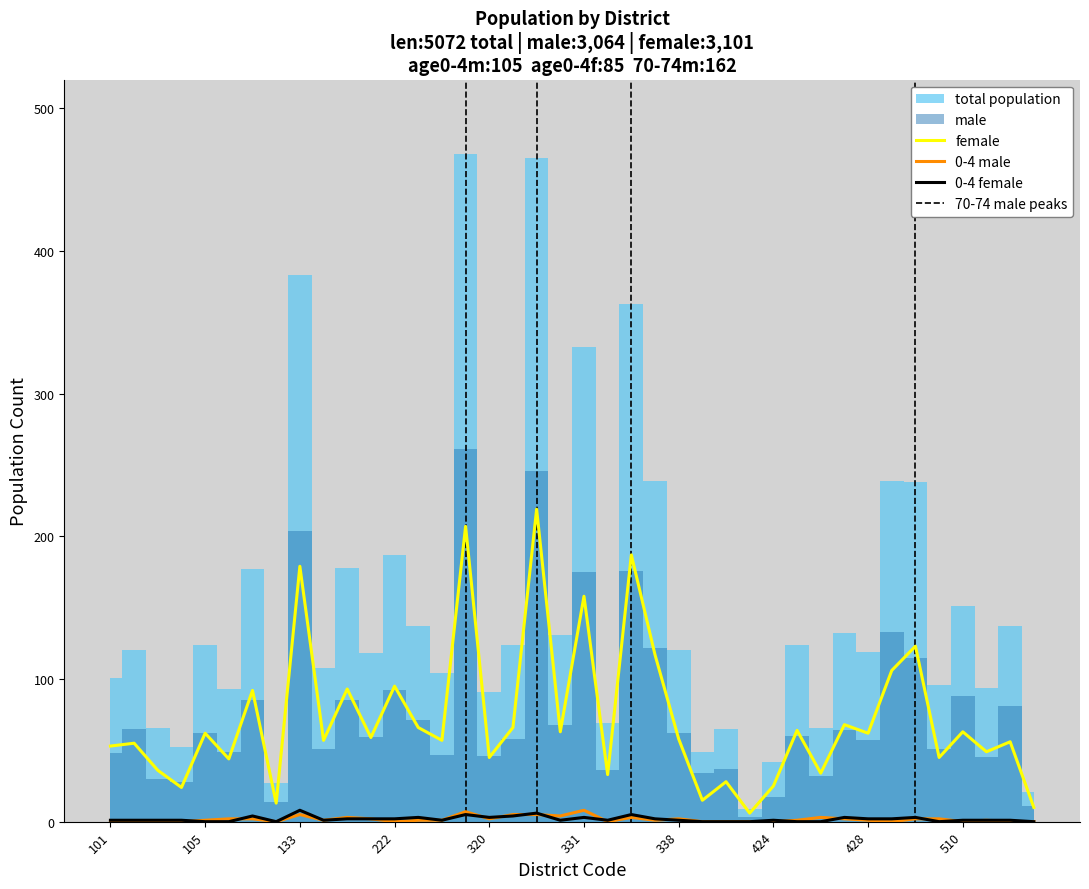

Is this an area chart (filled region under the line)?

No